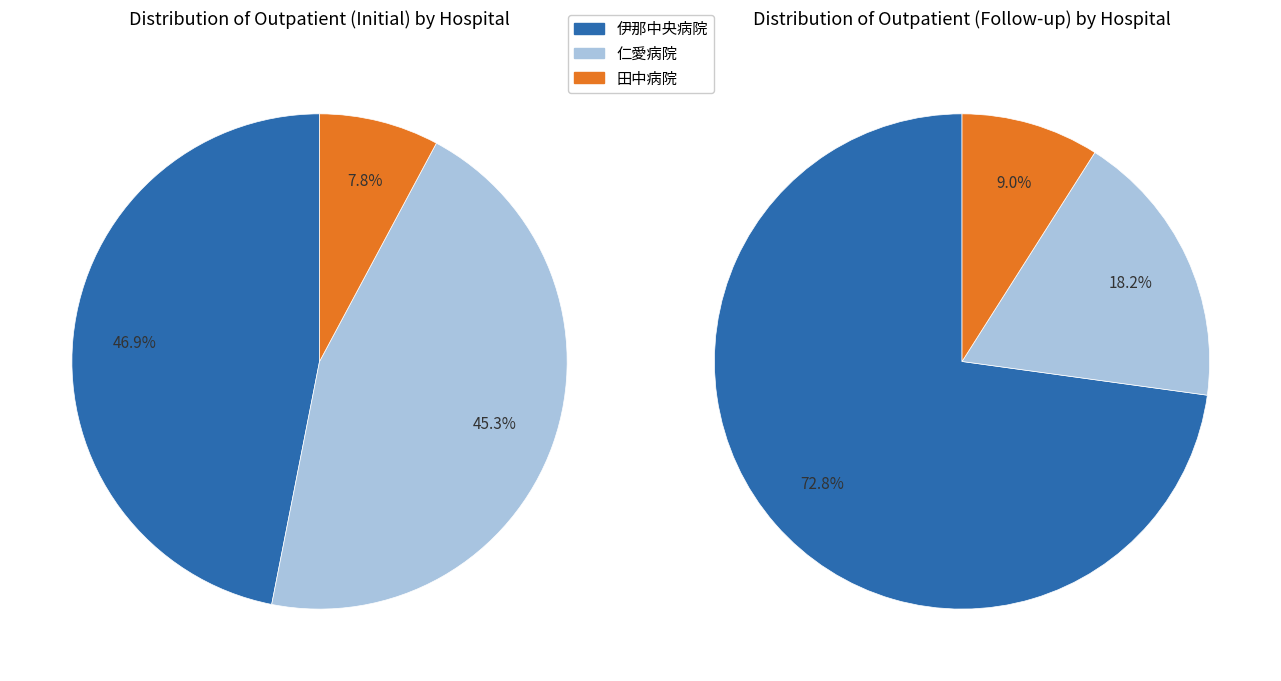

What is the largest slice in the pie chart?

伊那中央病院